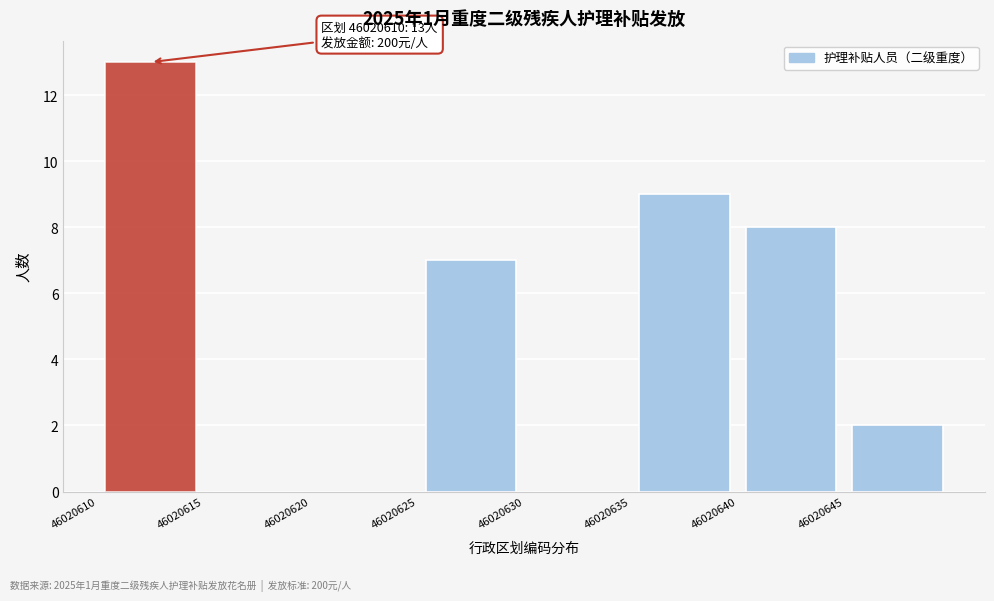

Which range on the x-axis has the tallest bar?

46020610 to 46020615